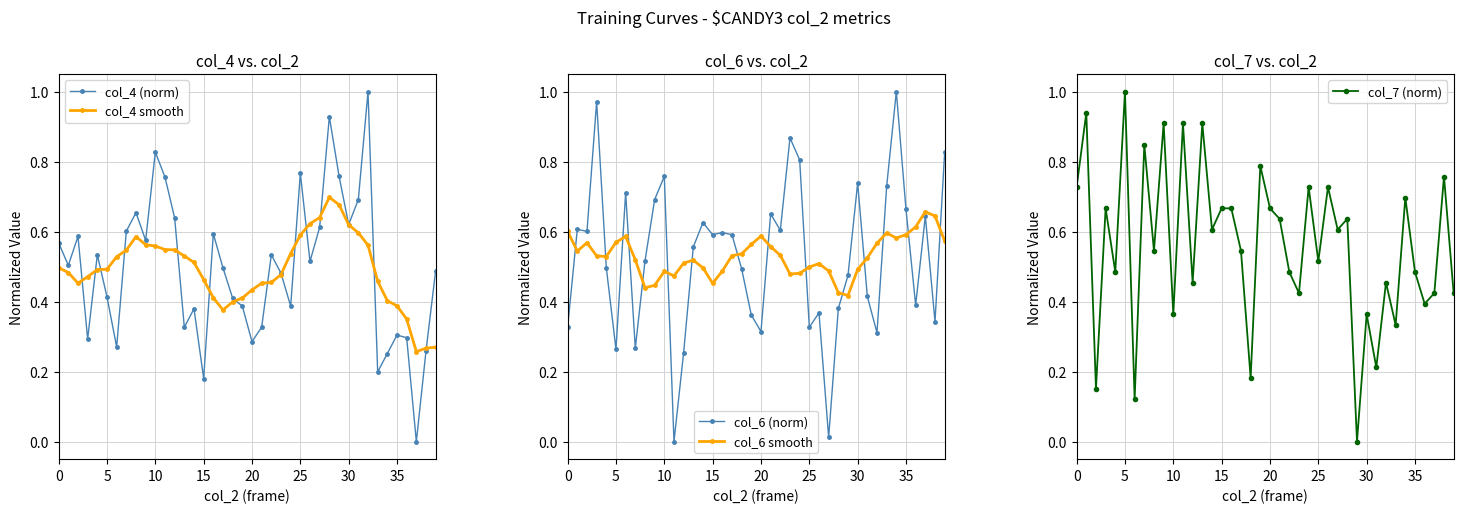

What is the label of the 20th point from the left?

19